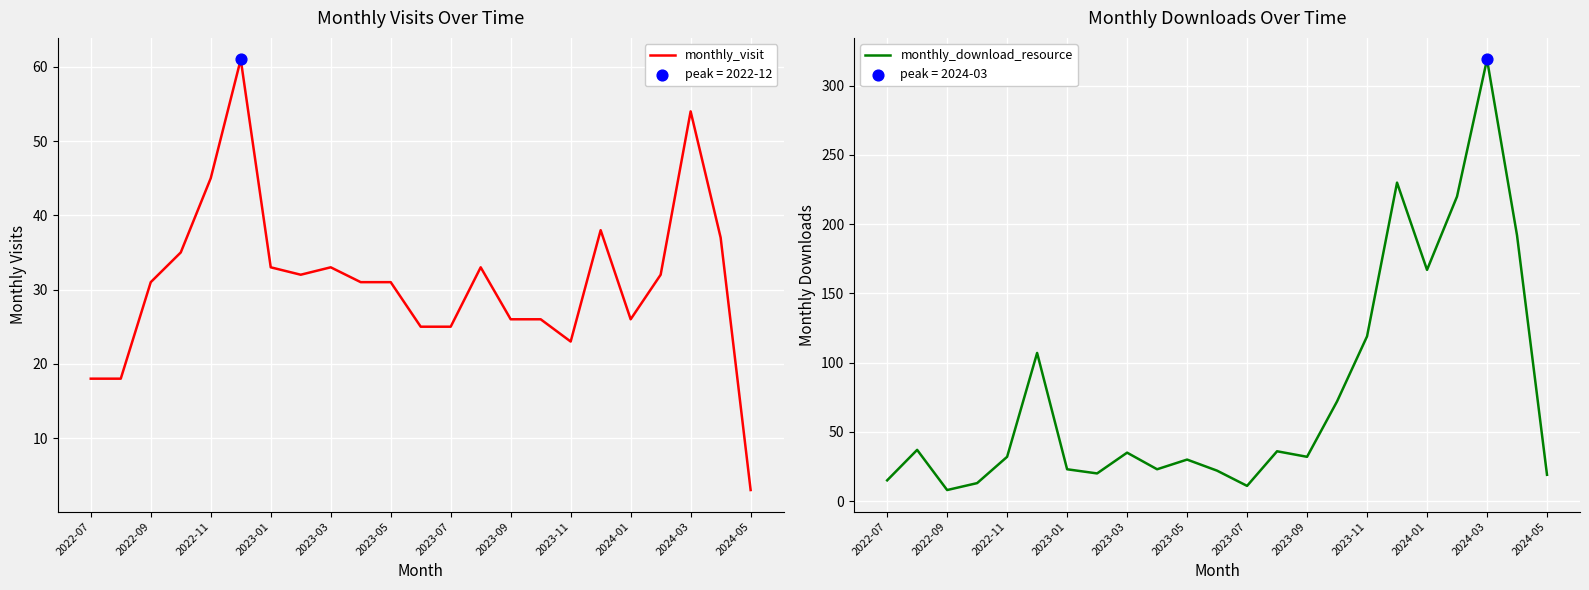

Which series has the widest spread of Y values?

monthly_download_resource